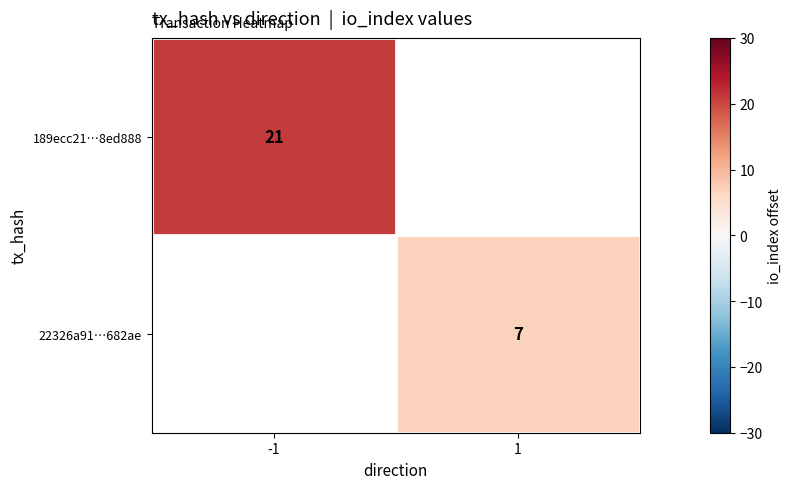

The value of 189ecc21…8ed888 at -1 is 28. True or false?

False